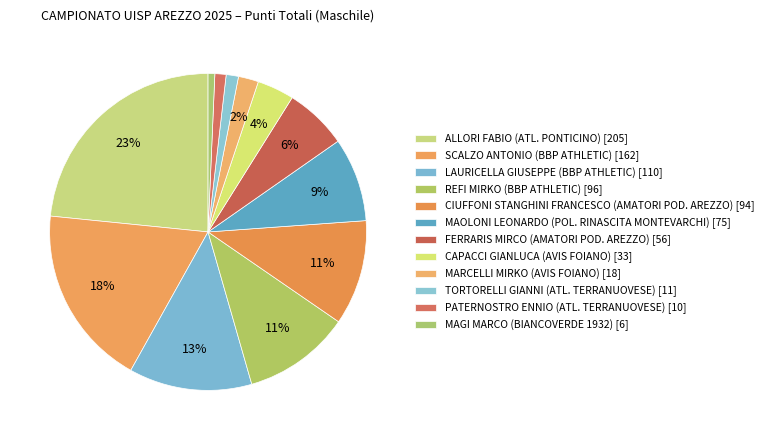

Which has a higher value, CIUFFONI STANGHINI FRANCESCO (AMATORI POD. AREZZO) or LAURICELLA GIUSEPPE (BBP ATHLETIC)?

LAURICELLA GIUSEPPE (BBP ATHLETIC)